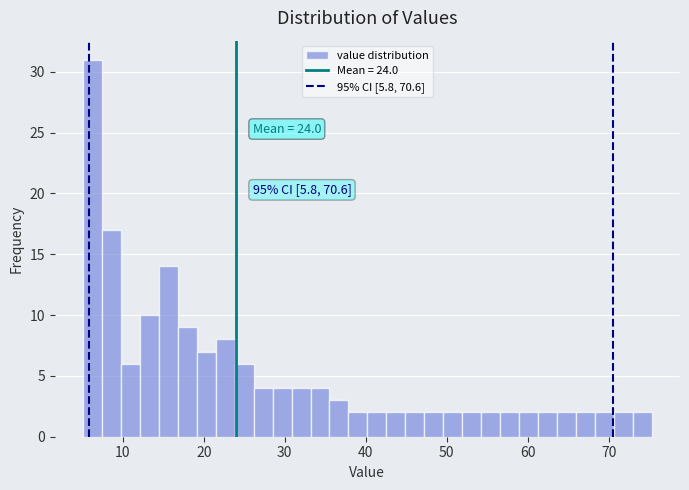

Around what value on the x-axis is the tallest bar? Give the approximate position of its centre, as read against the axis.

6